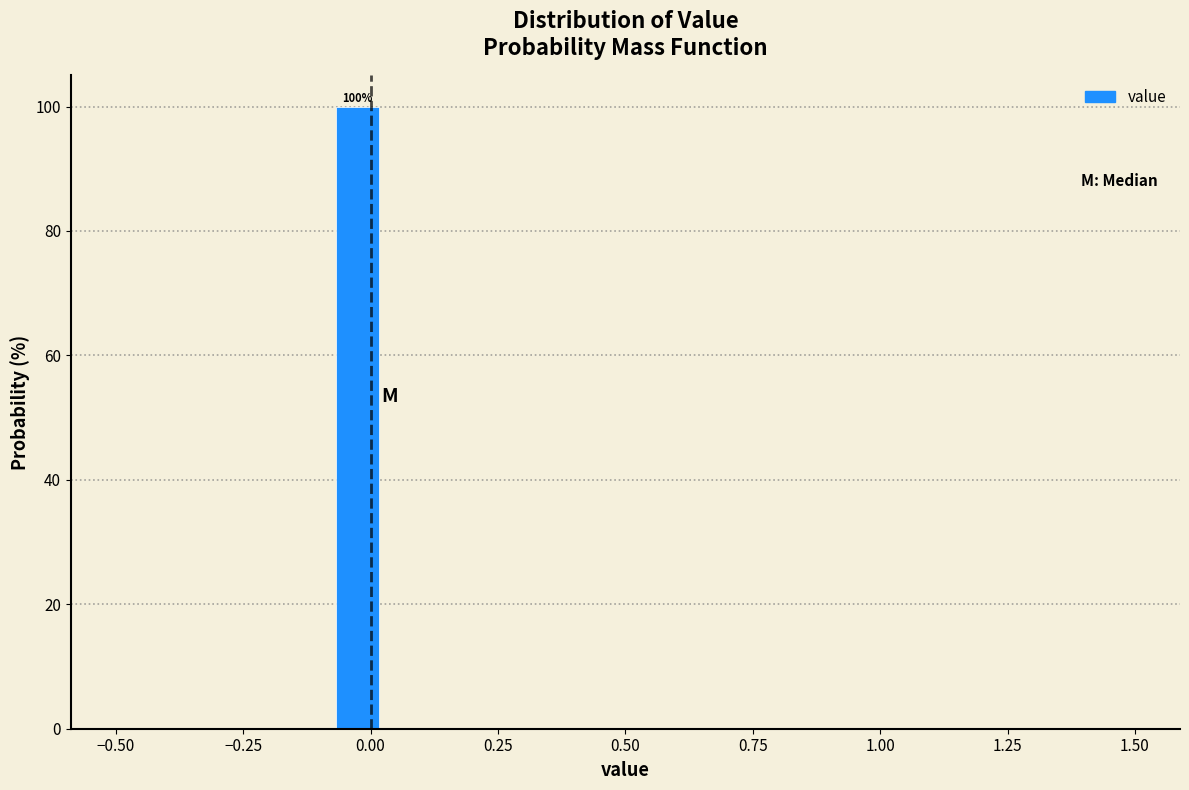

Read against the x-axis, roughly where is the centre of the tallest bar?

-0.05